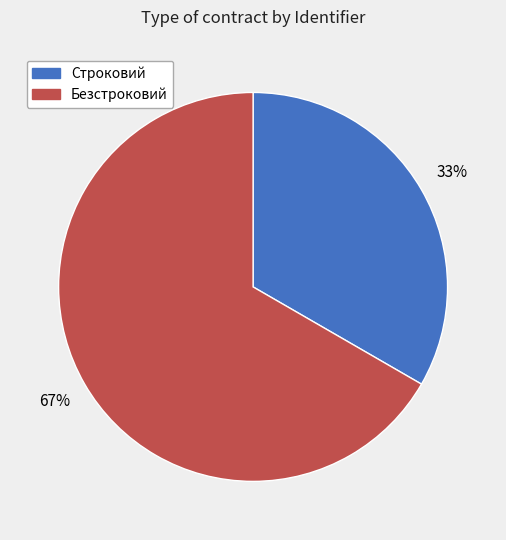

To the nearest percent, what is the average slice percentage?

50%